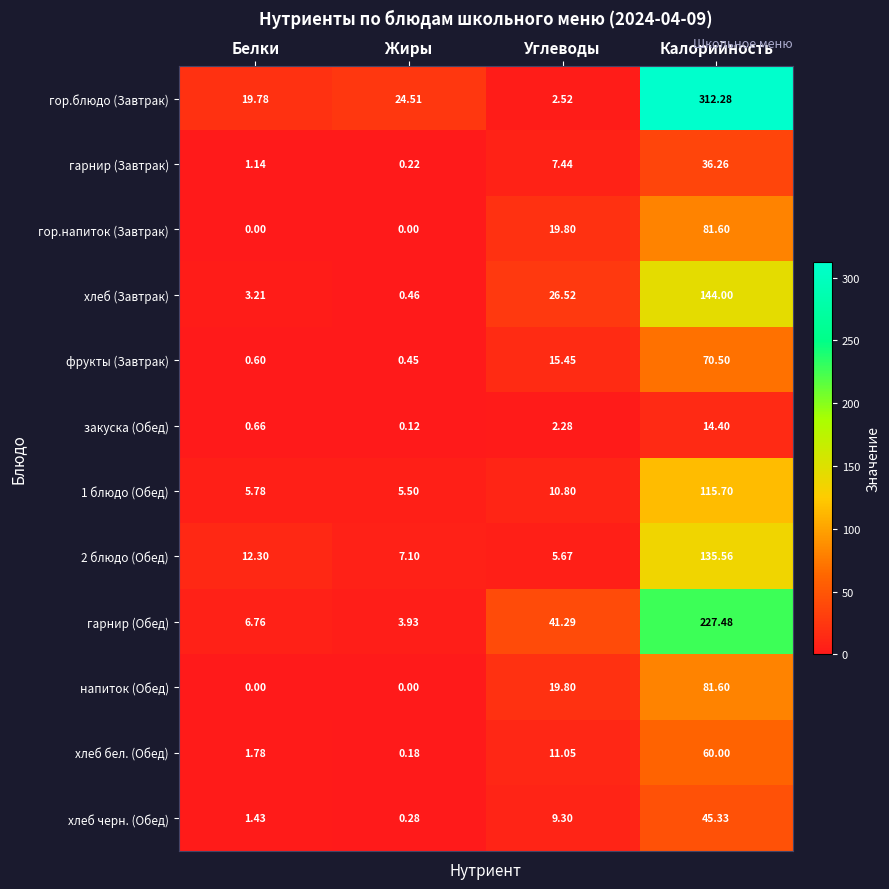

At which label does напиток (Обед) reach its peak?

Калорийность